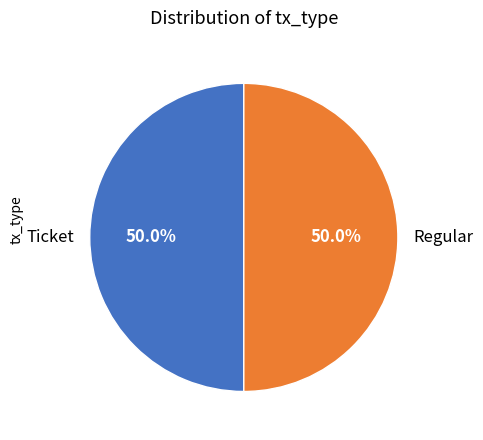

What percentage is NOT represented by Ticket?

50.0%